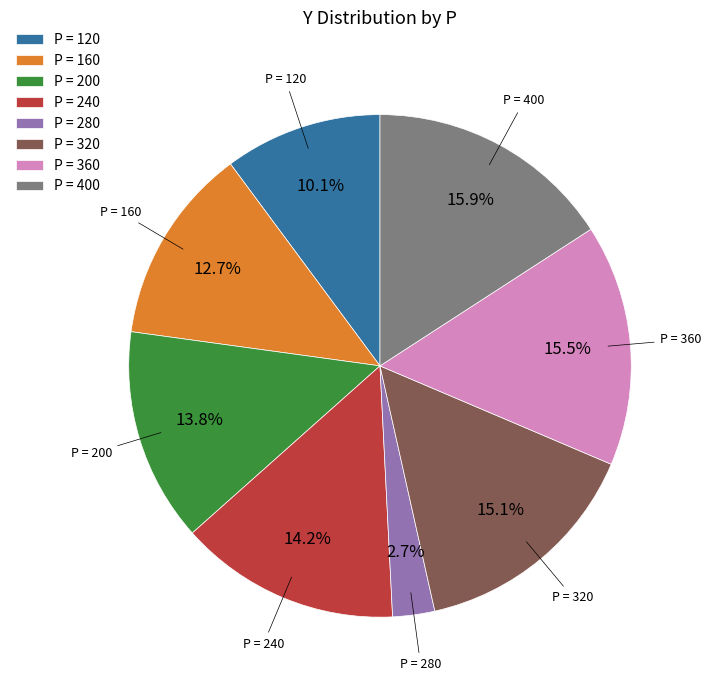

To the nearest percent, what is the average slice percentage?

12%